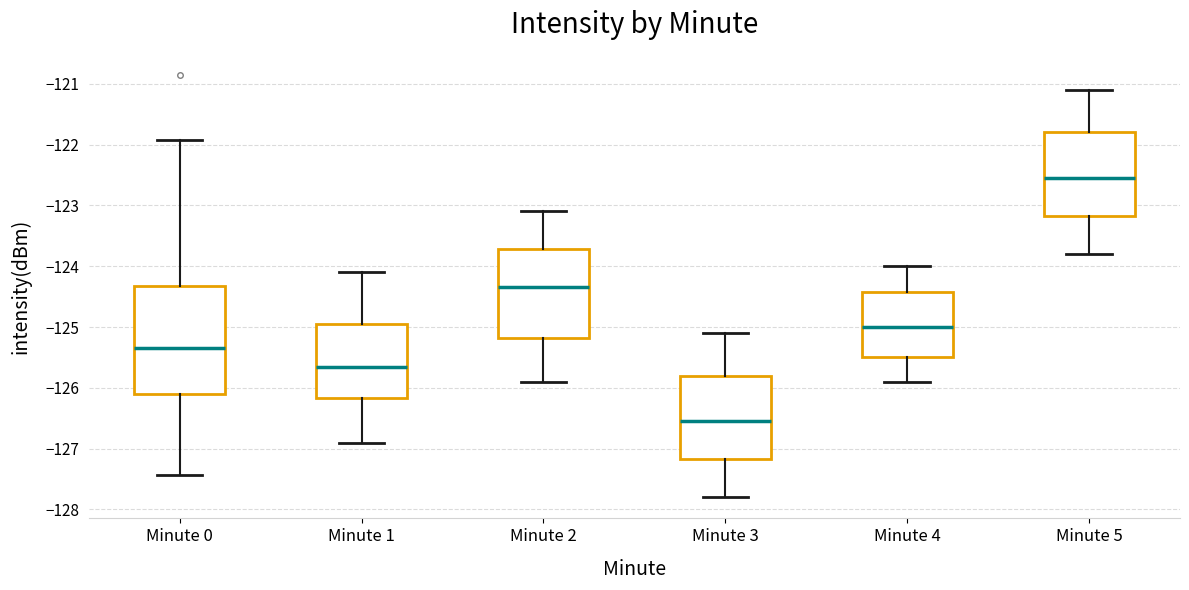

Which box's median line is the lowest?

Minute 3